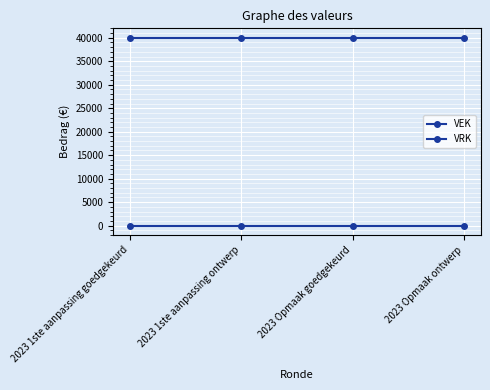

At which label does VRK reach its peak?

2023 1ste aanpassing goedgekeurd